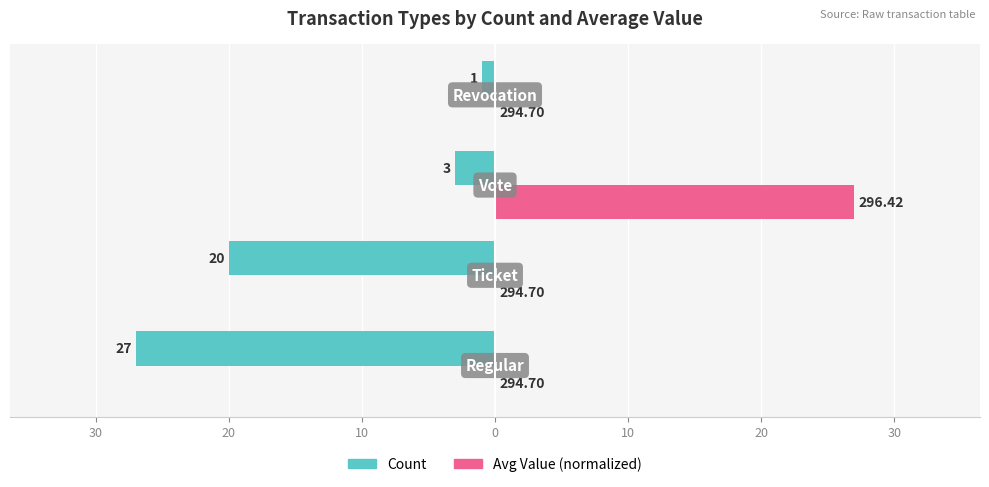

What are all the series names shown in the legend?

Count, Avg Value (normalized)